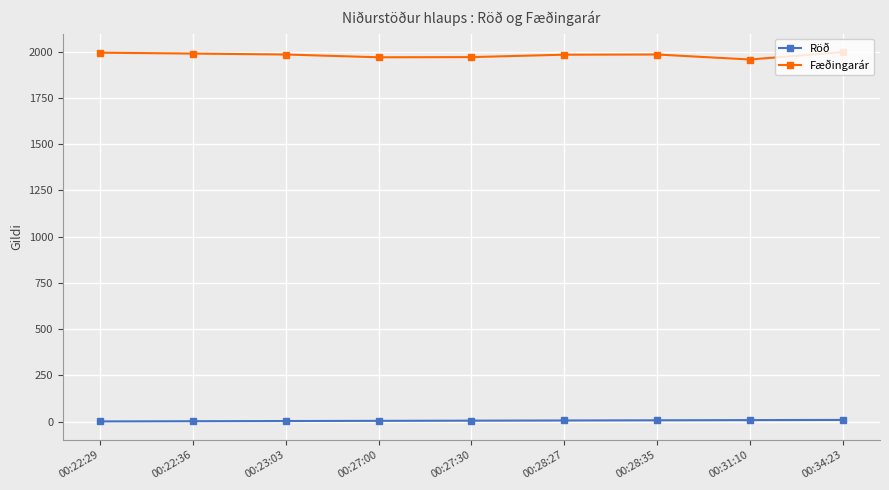

What is the greatest value displayed?

1998